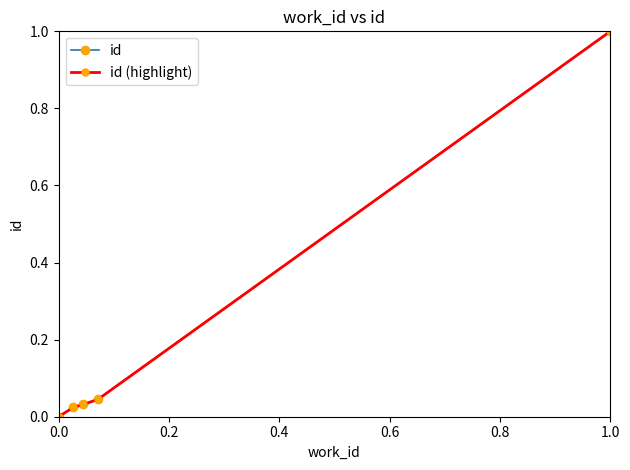

How many lines are shown in the chart?

2